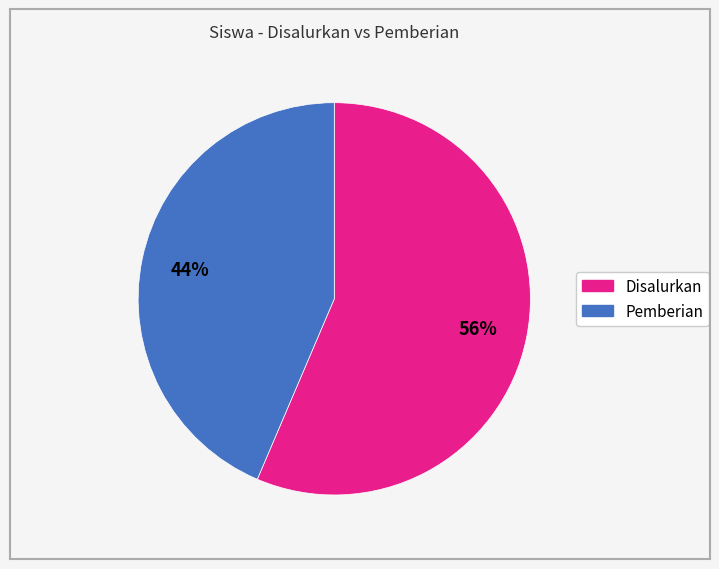

Is there any slice that represents more than half of the pie?

Yes